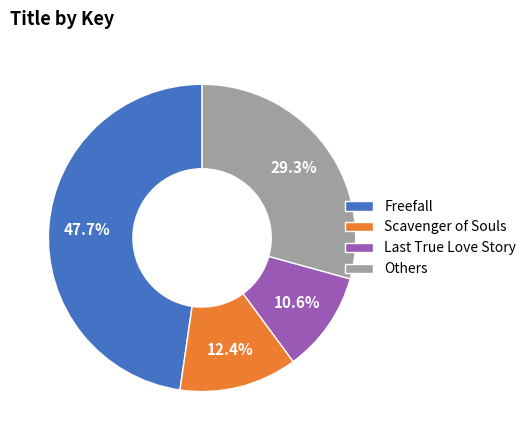

Approximately how many times larger is the value at Others compared to Freefall?

0.6